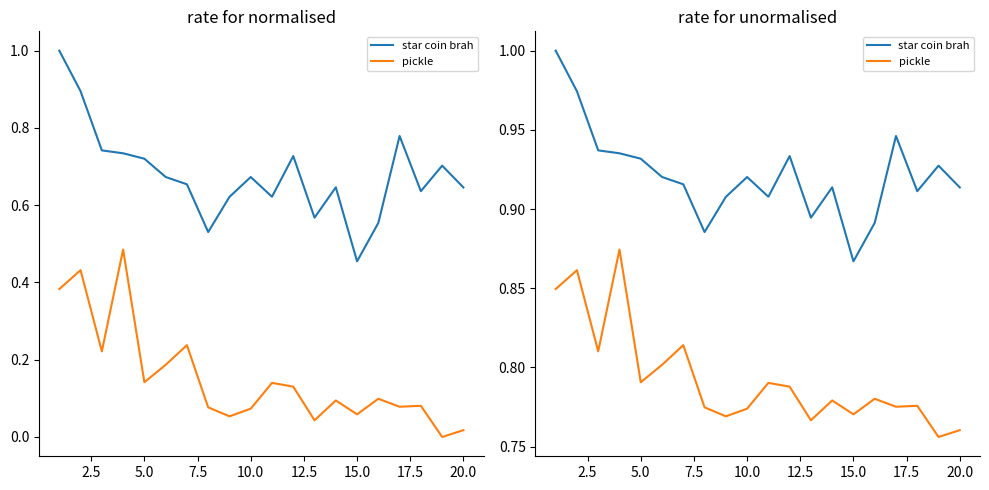

True or false: star coin brah and pickle cross at least once.

False